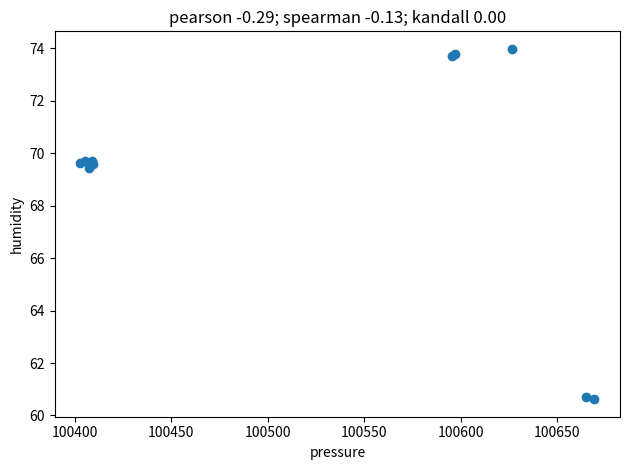

What Y value in the scatter plot is closest to 67?

69.4